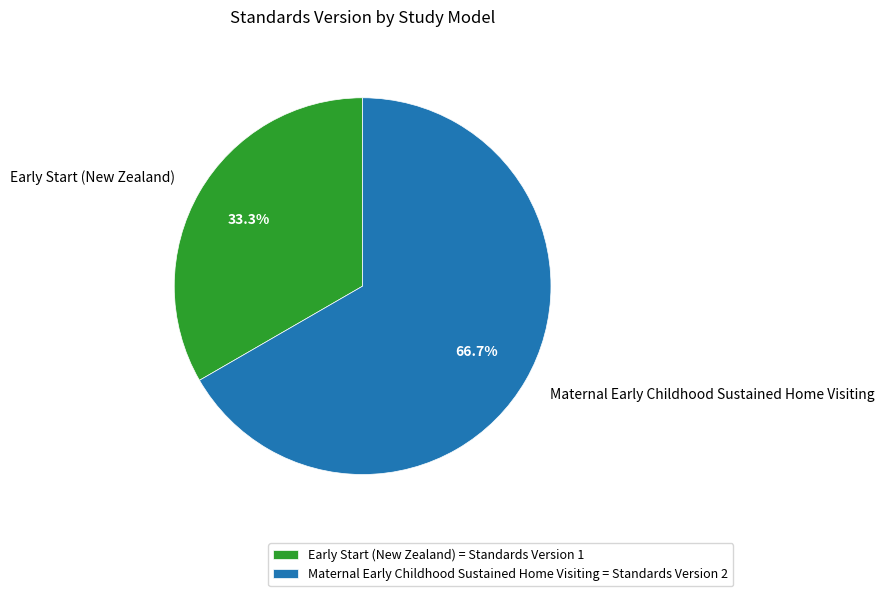

Rank the categories by value from lowest to highest.

Early Start (New Zealand), Maternal Early Childhood Sustained Home Visiting